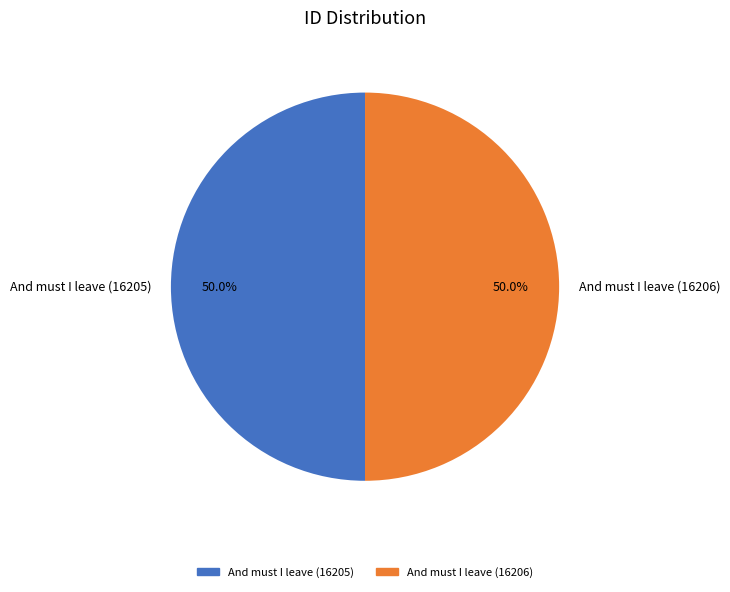

The And must I leave (16206) slice represents 56% of the pie. True or false?

False